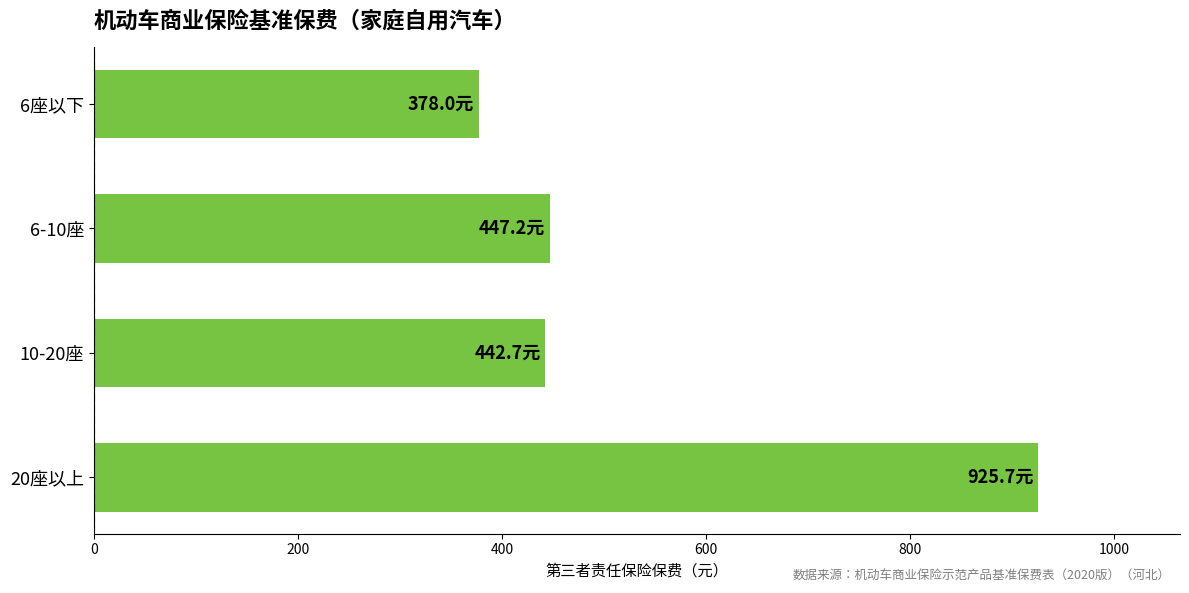

How many values are below 447?

2